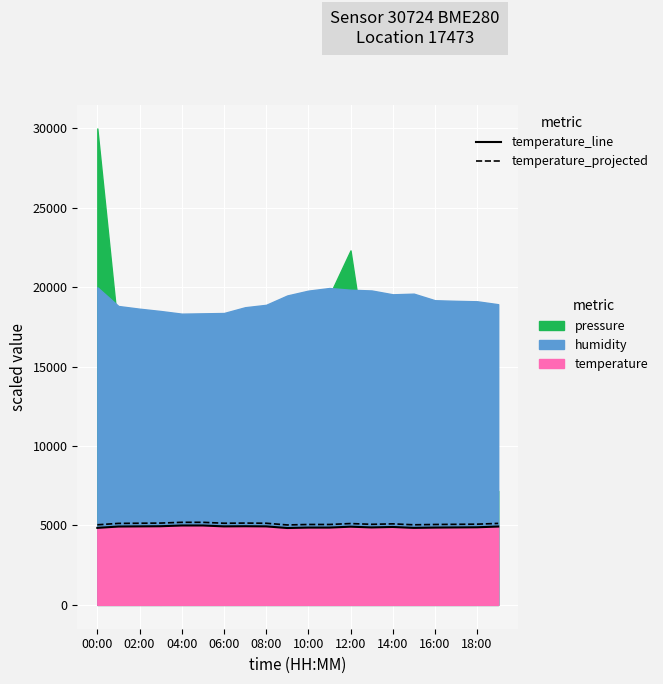

True or false: temperature_projected and temperature_line cross at least once.

False